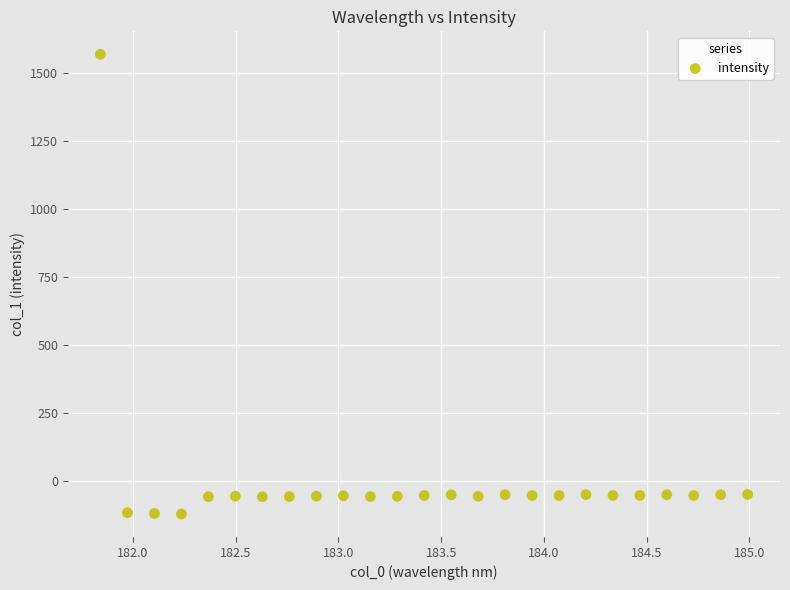

What is the range of Y values (max minus min)?

1689.1